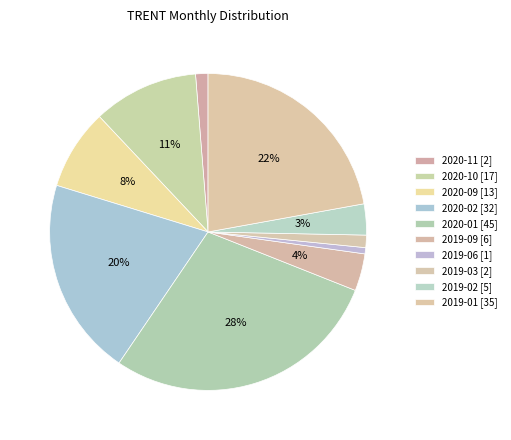

Is there a majority slice in this chart?

No